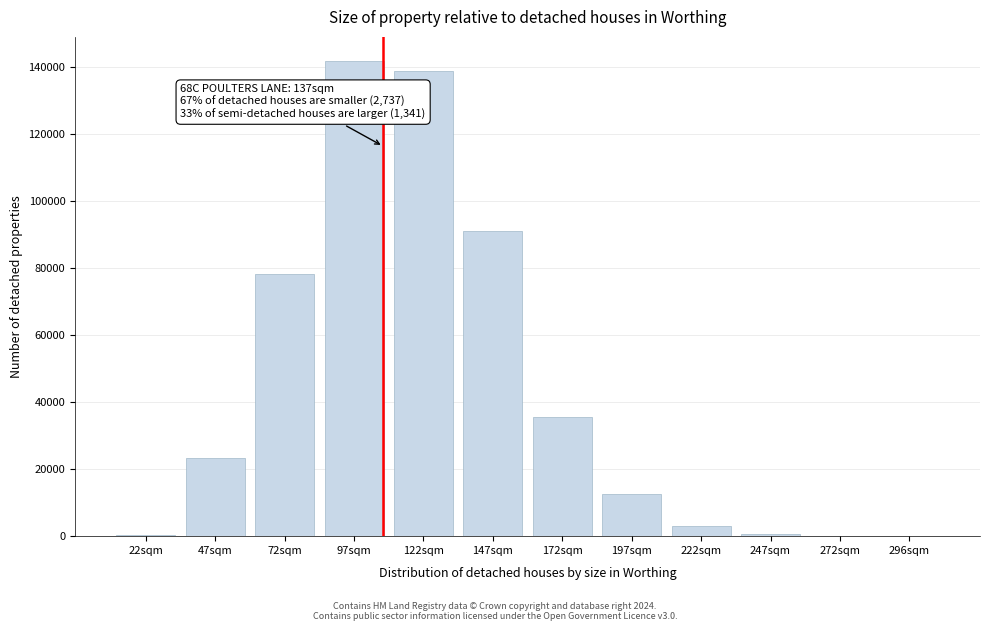

What is the greatest value displayed?

142036